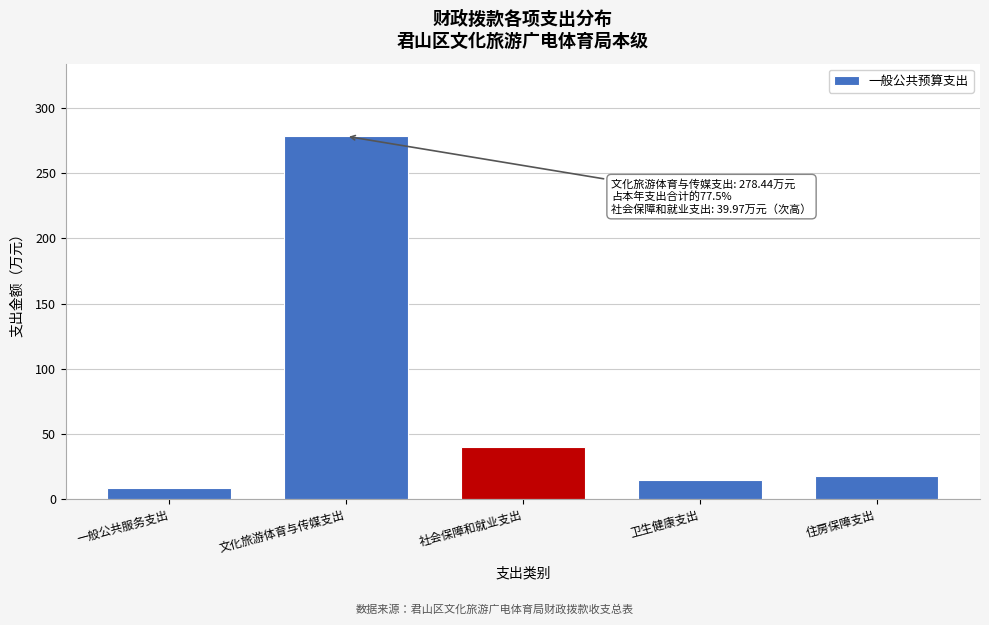

Reading left to right, what are all the values shown in this chart?

一般公共服务支出=8.6	文化旅游体育与传媒支出=278.4	社会保障和就业支出=40.0	卫生健康支出=14.5	住房保障支出=17.9